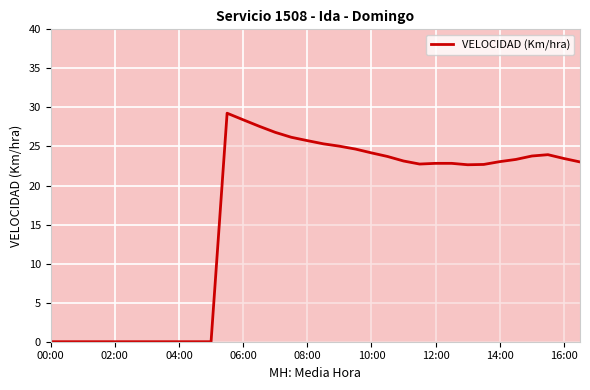

What is the difference between the maximum and minimum values?

29.3